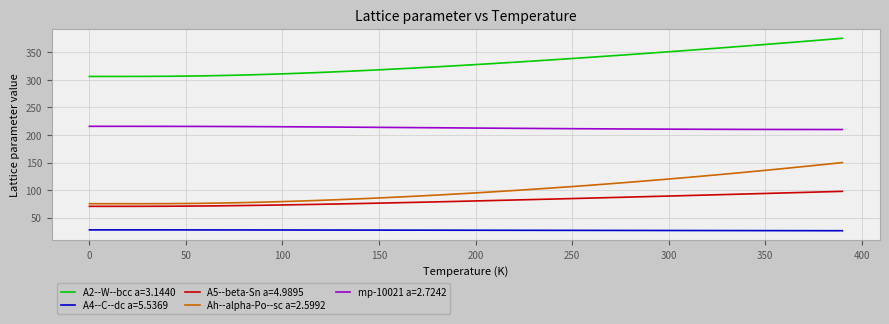

Which series has the widest spread of values?

Ah--alpha-Po--sc a=2.5992